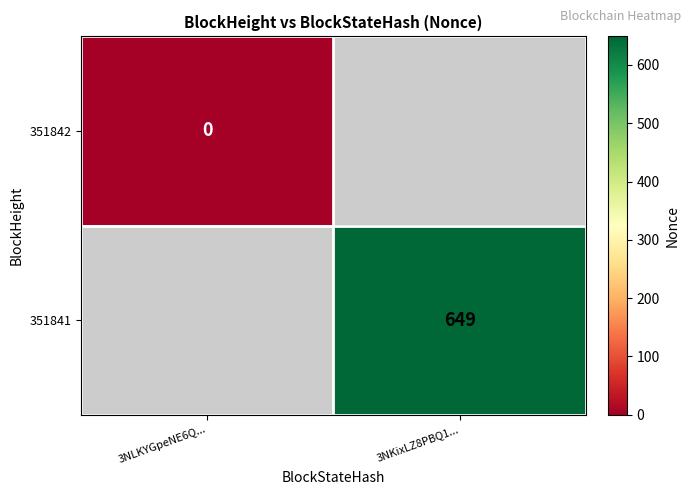

The 351841 series shows 1138 at 3NKixLZ8PBQ1.... True or false?

False